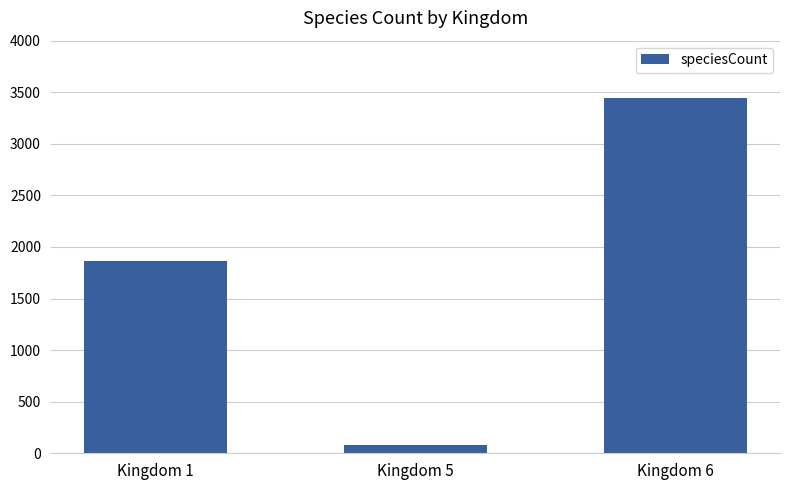

Rank the categories by value from lowest to highest.

Kingdom 5, Kingdom 1, Kingdom 6